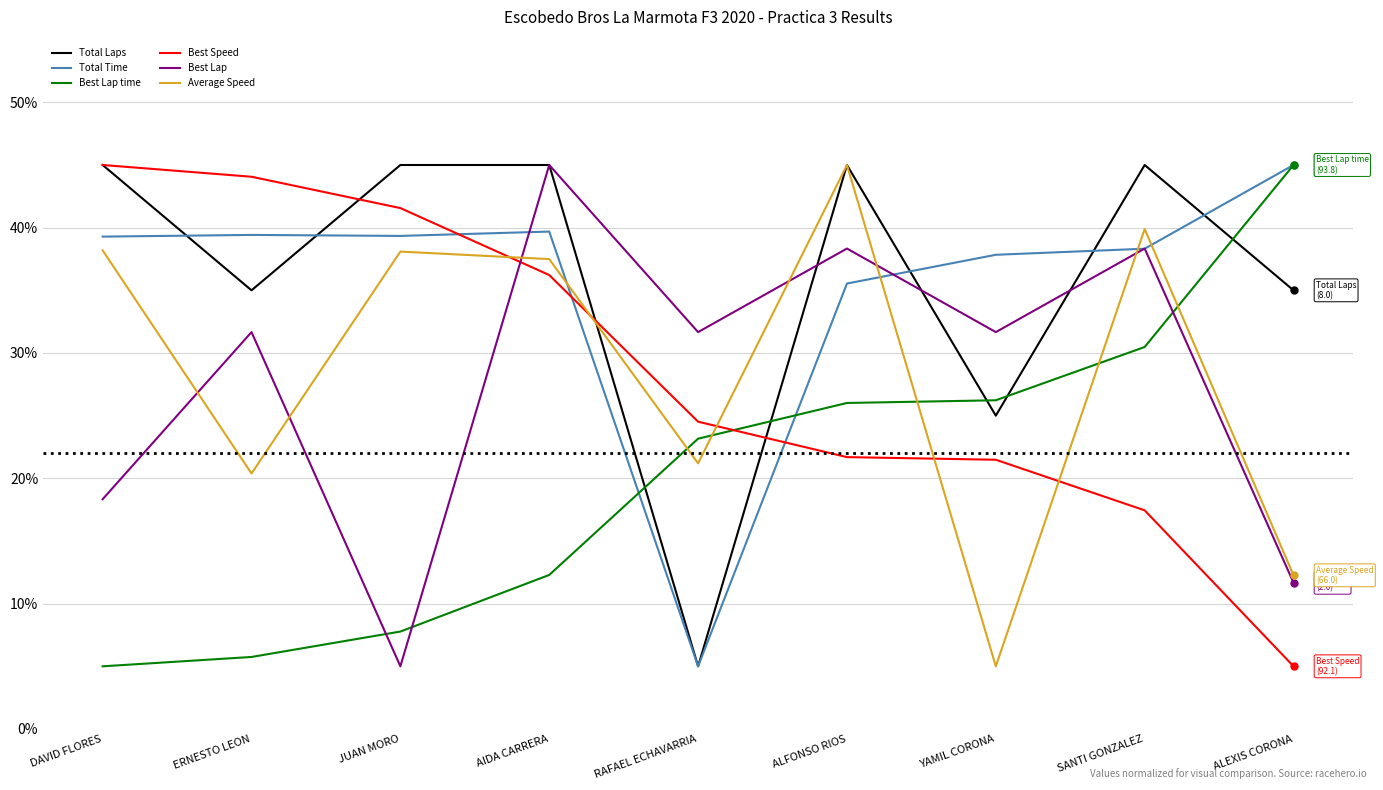

How many interior local peaks does the Best Lap series have?

4